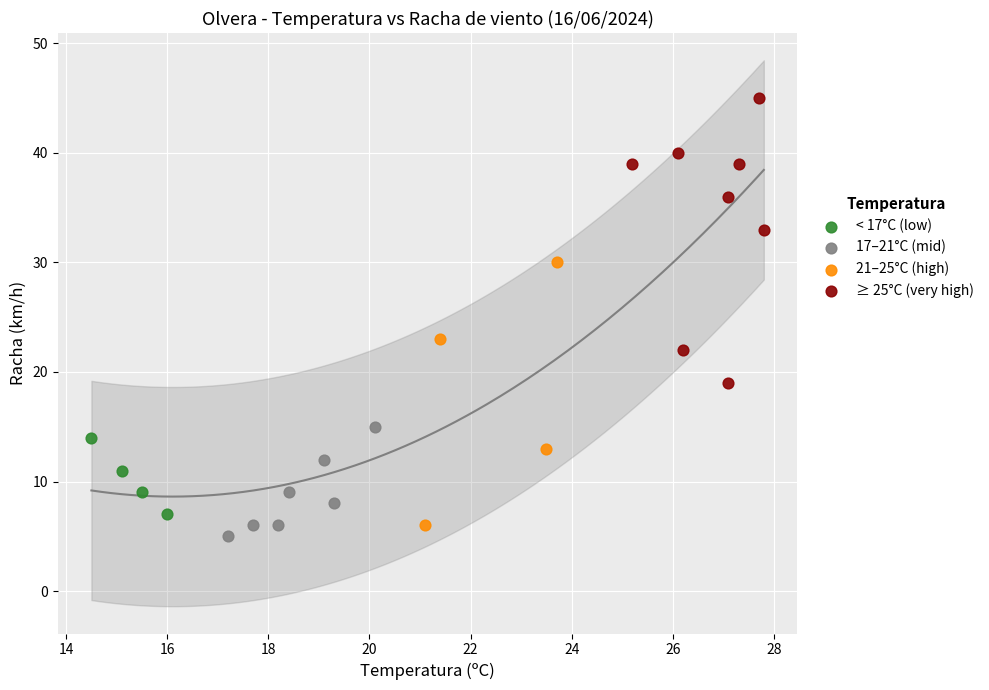

Which series has the widest spread of Y values?

≥ 25°C (very high)